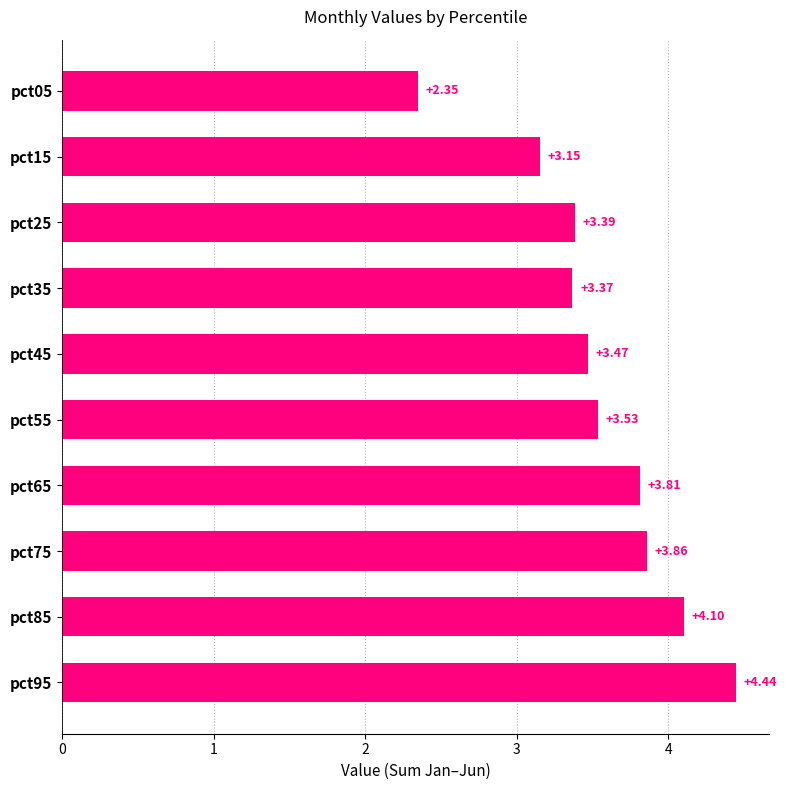

What is the sum of the values at pct25 and pct05?

5.7